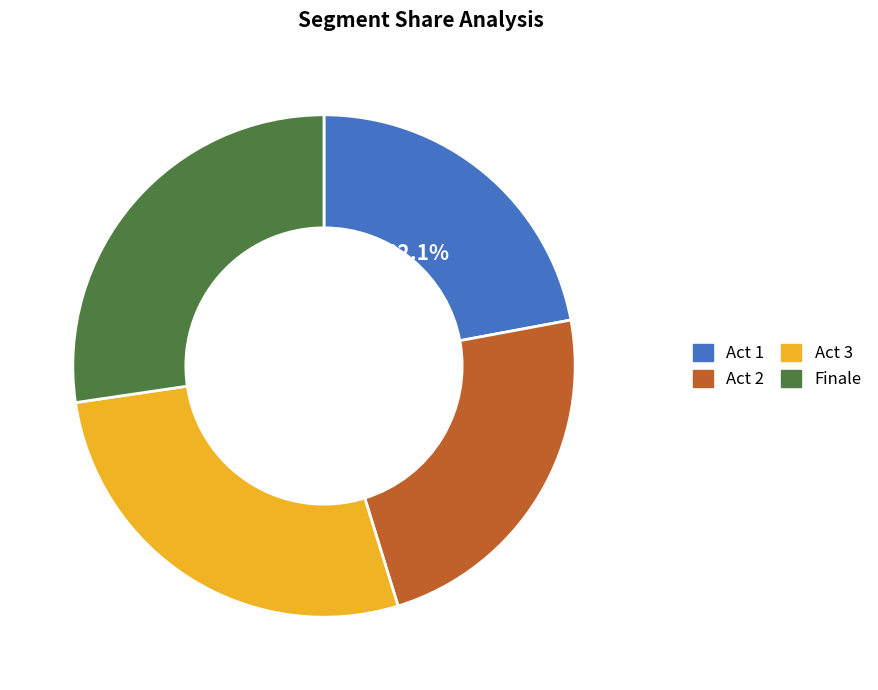

Is it true that Act 1 is 36% of the pie?

False